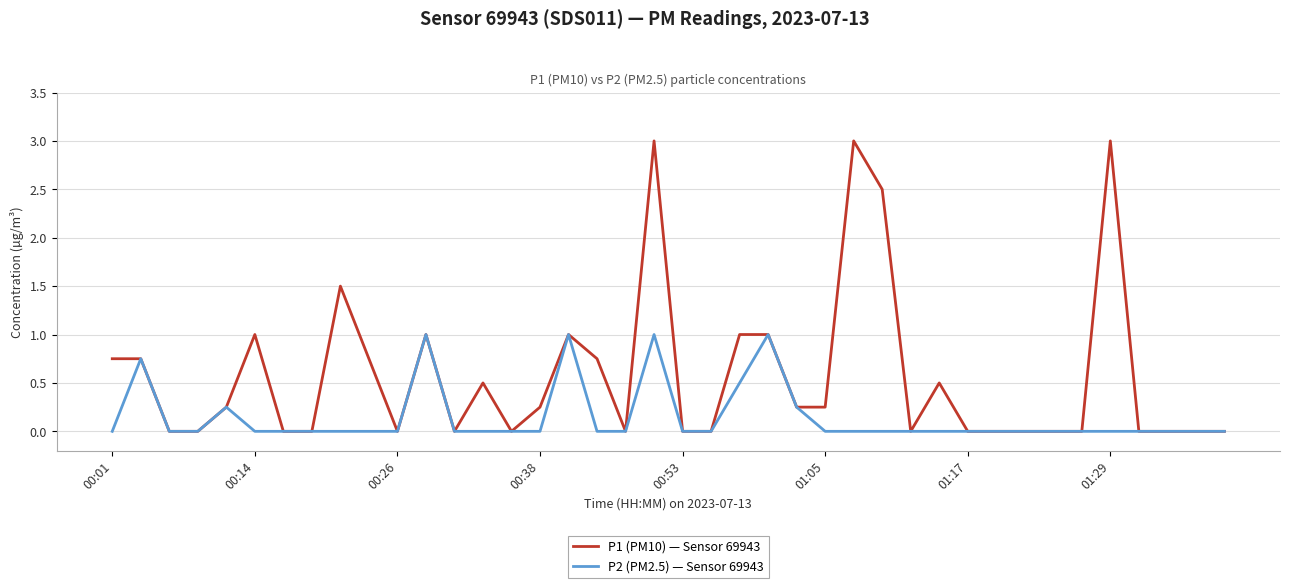

What are all the series names shown in the legend?

P1 (PM10) — Sensor 69943, P2 (PM2.5) — Sensor 69943